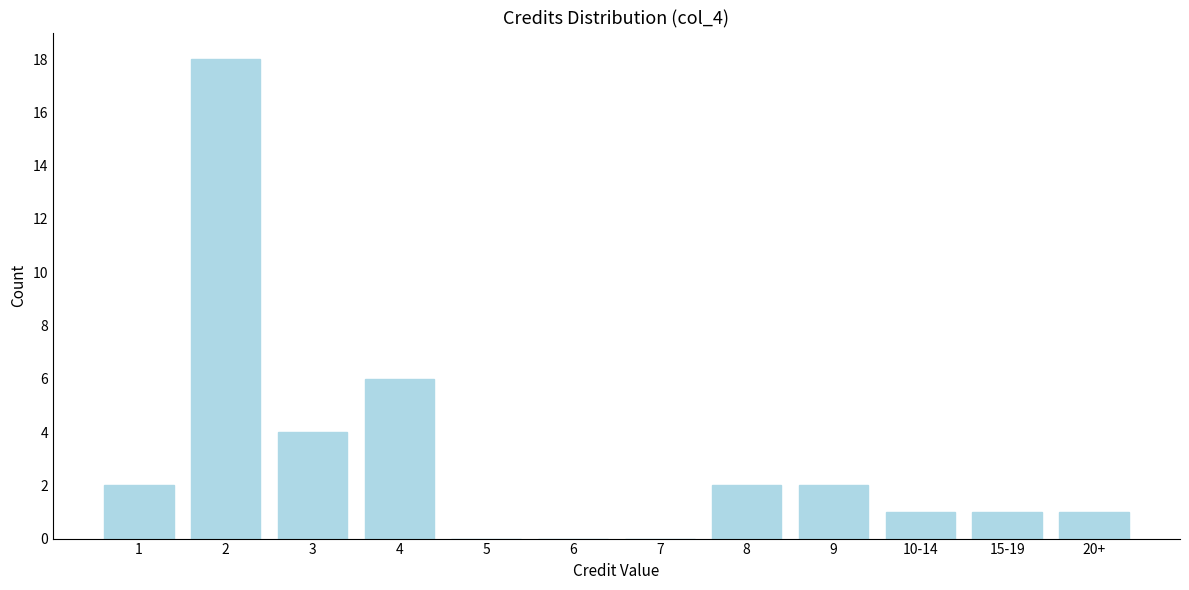

Reading right to left, extract all data points from this chart.

20+=1	15-19=1	10-14=1	9=2	8=2	7=0	6=0	5=0	4=6	3=4	2=18	1=2